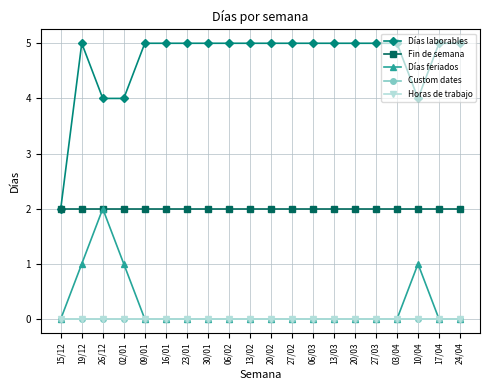

List the labels in order of Días laborables value, smallest first.

15/12, 26/12, 02/01, 10/04, 19/12, 09/01, 16/01, 23/01, 30/01, 06/02, 13/02, 20/02, 27/02, 06/03, 13/03, 20/03, 27/03, 03/04, 17/04, 24/04